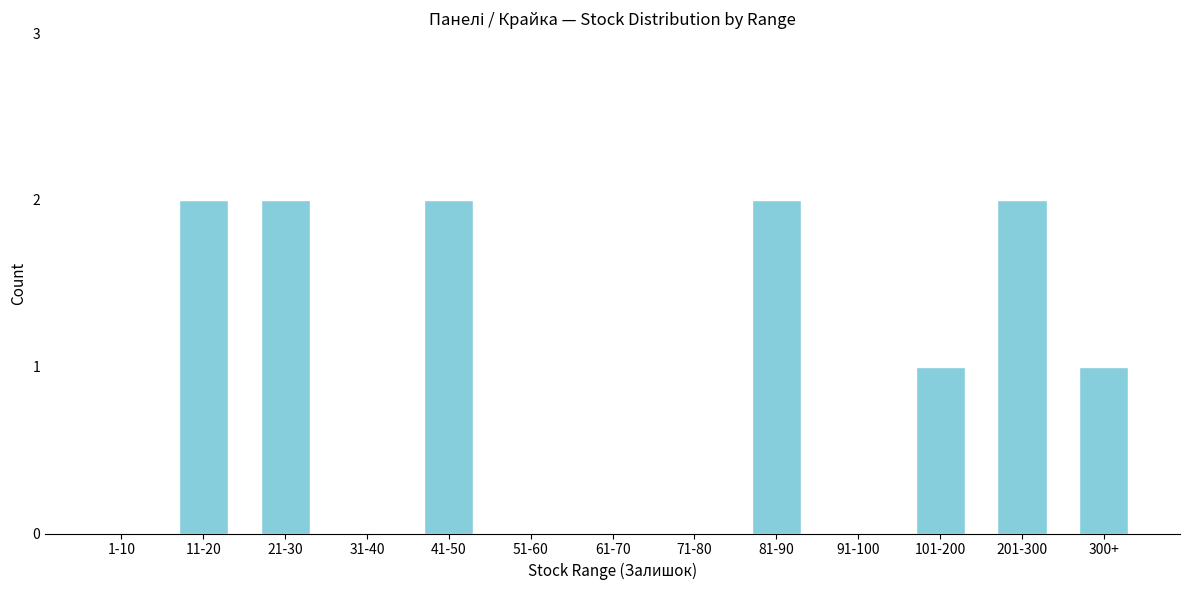

Reading left to right, extract all data points from this chart.

1-10=0	11-20=2	21-30=2	31-40=0	41-50=2	51-60=0	61-70=0	71-80=0	81-90=2	91-100=0	101-200=1	201-300=2	300+=1